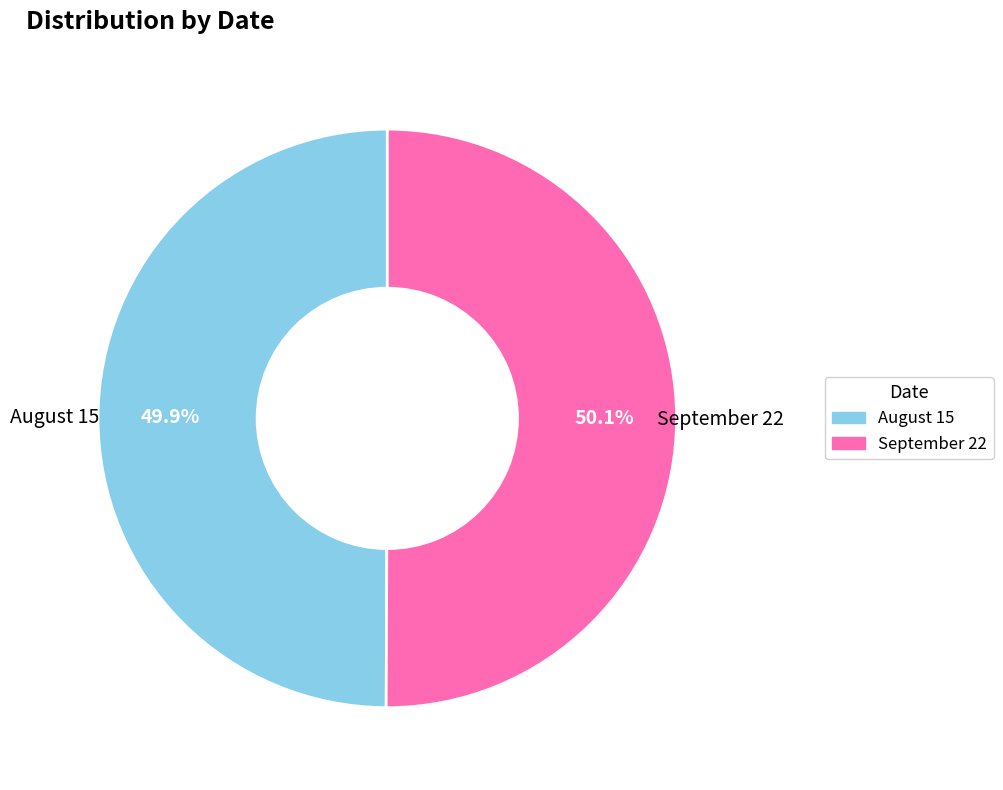

Does any single category account for the majority?

Yes